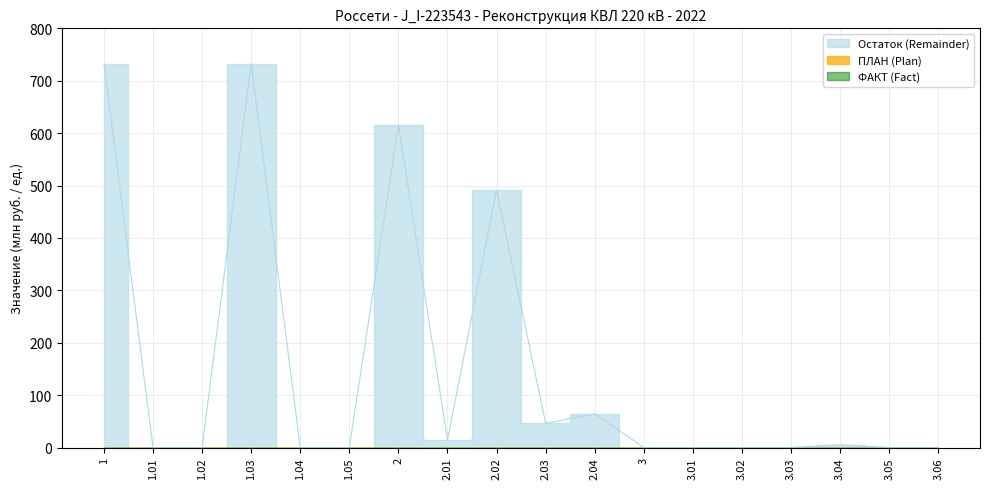

Is the value of Остаток (Remainder) at 3.02 greater than the value of ПЛАН (Plan) at 3?

No